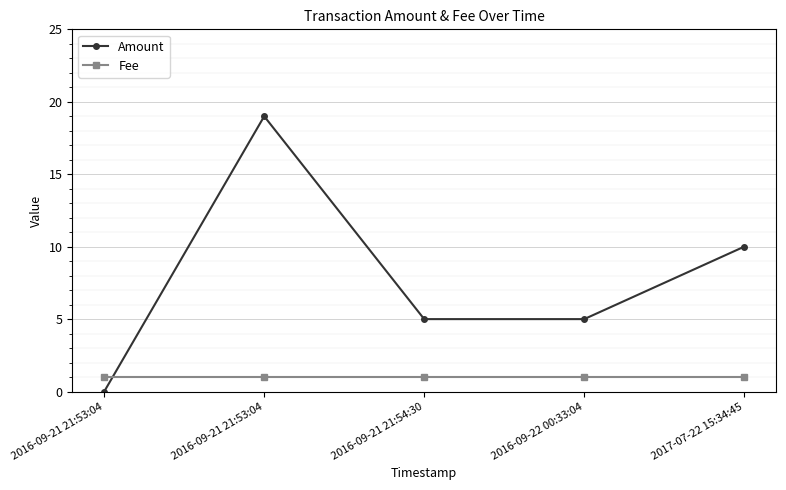

What is the difference between the Amount values at 2016-09-22 00:33:04 and 2017-07-22 15:34:45?

5